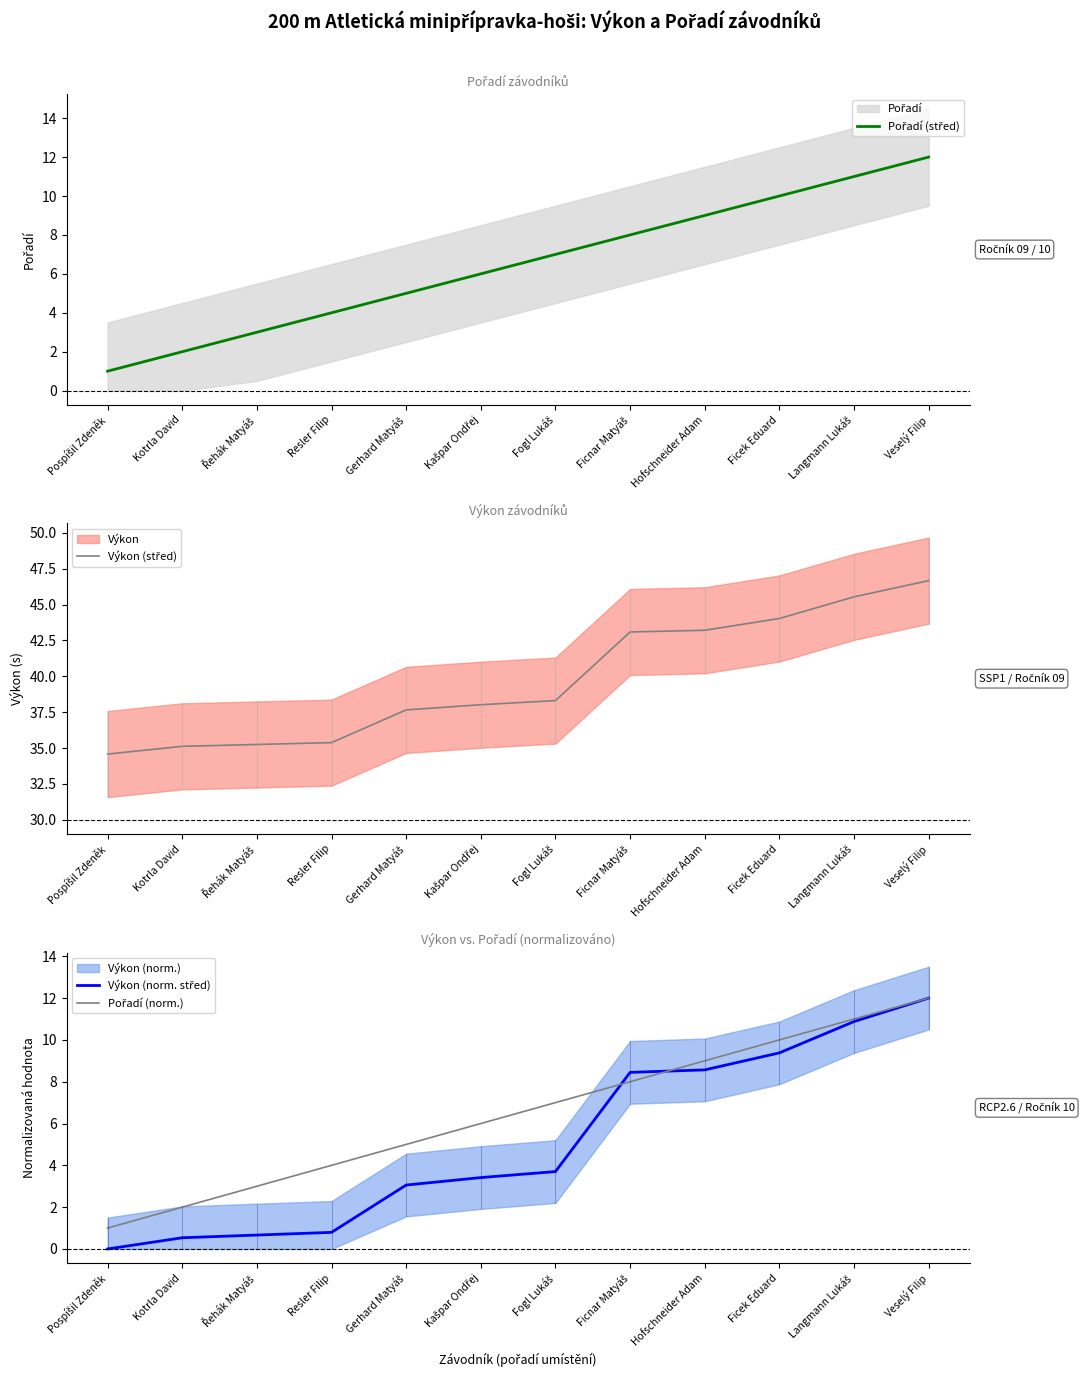

What is the total value across all series at Pospíšil Zdeněk?

36.6